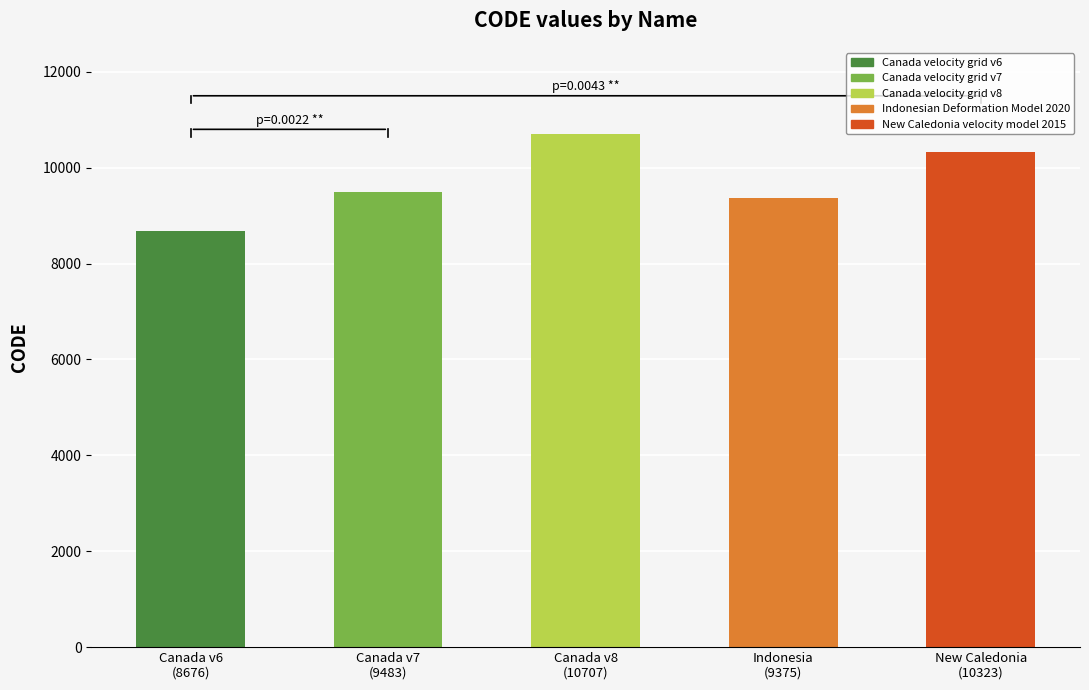

Is it true that the value at Canada v6
(8676) is 8676?

True